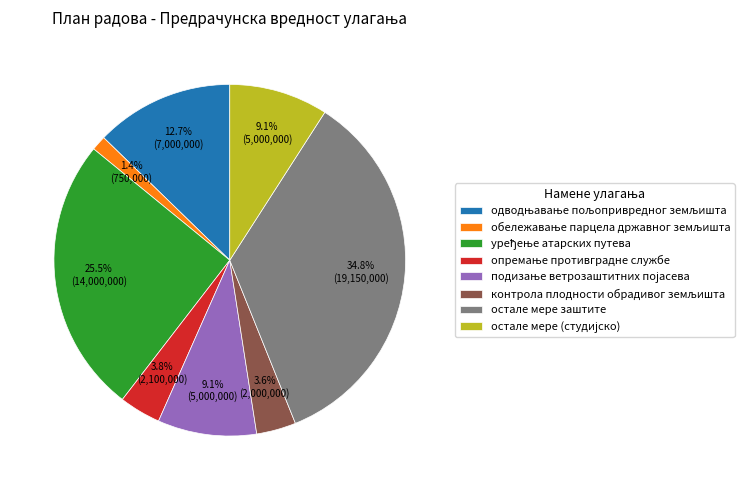

What is the largest slice in the pie chart?

остале мере заштите